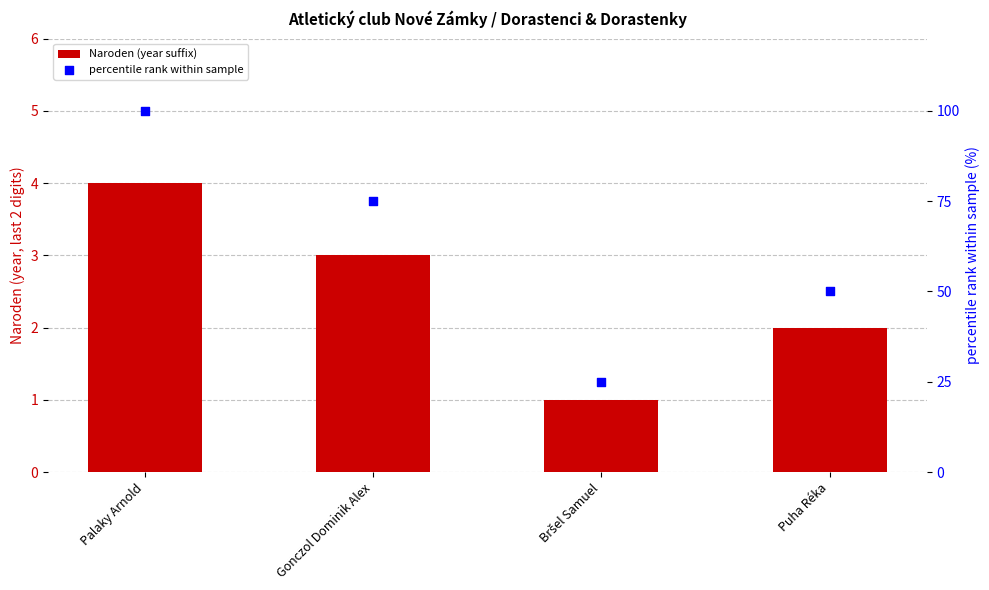

At how many categories does at least one series exceed 84?

1